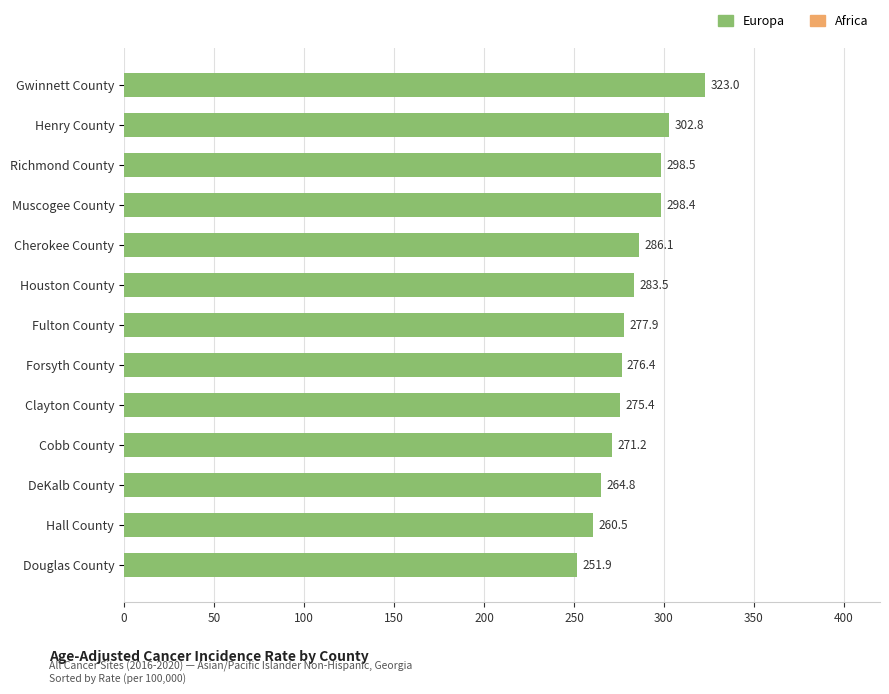

Where is the data nearest to the value 287?

Cherokee County